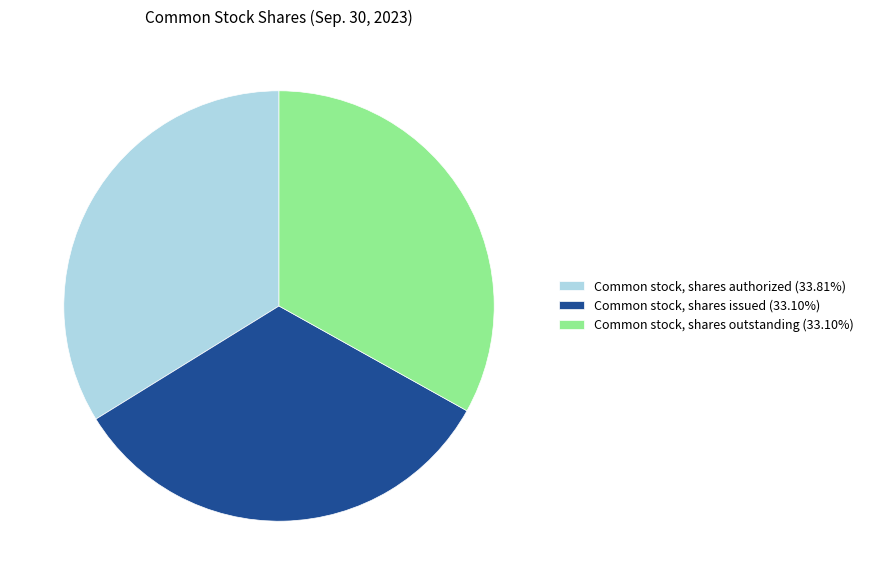

Does Common stock, shares issued represent more than half of the total?

No